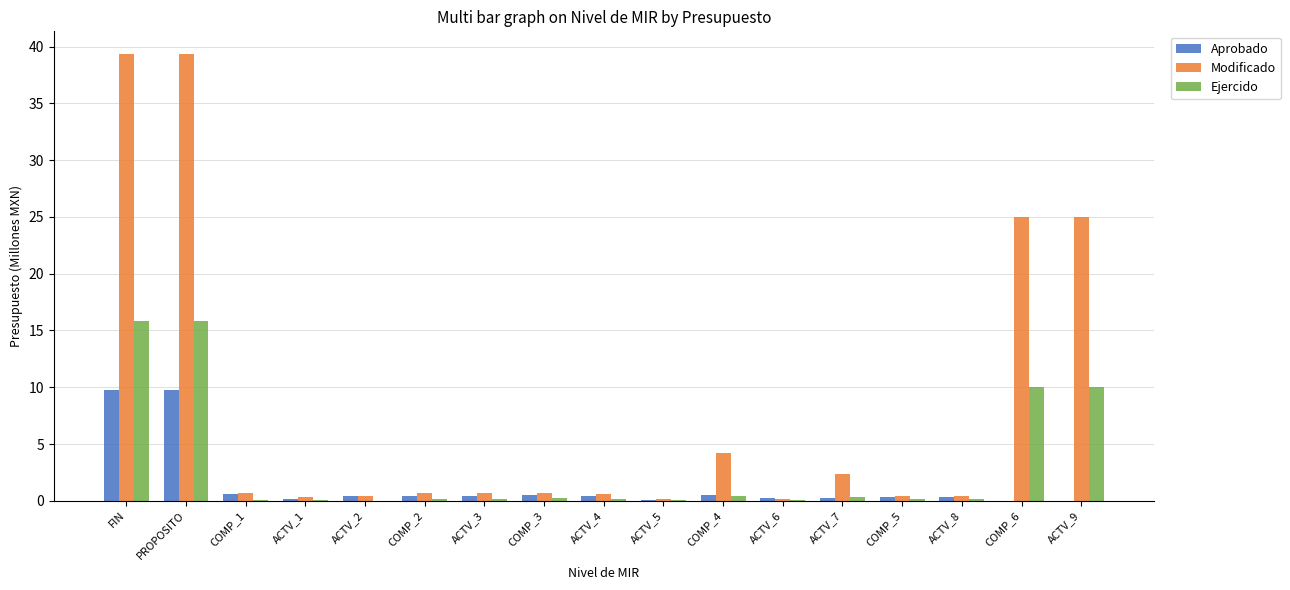

What is the total value across all series at COMP_6?

35.0